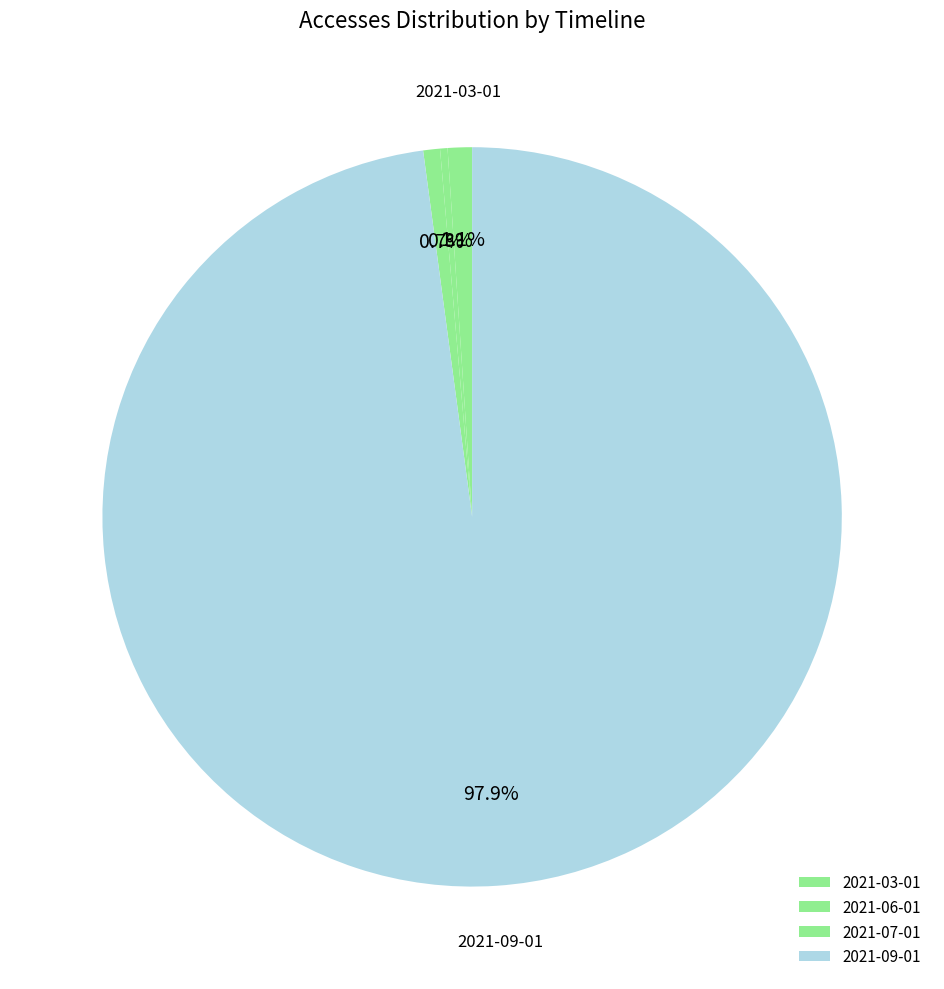

Is 2021-09-01 the majority of the pie?

Yes